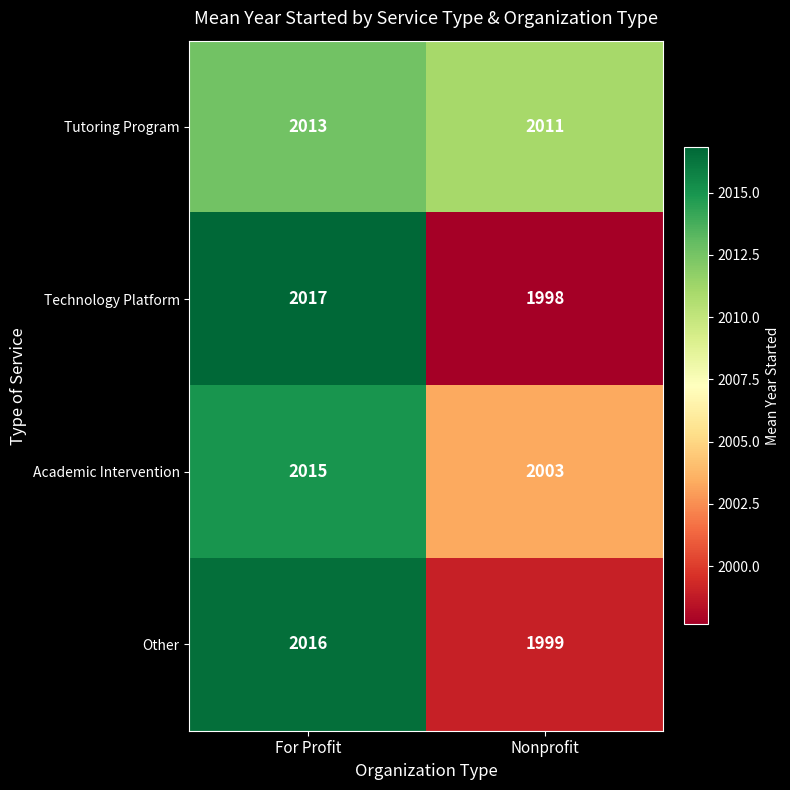

What value does the Tutoring Program series have at Nonprofit?

2011